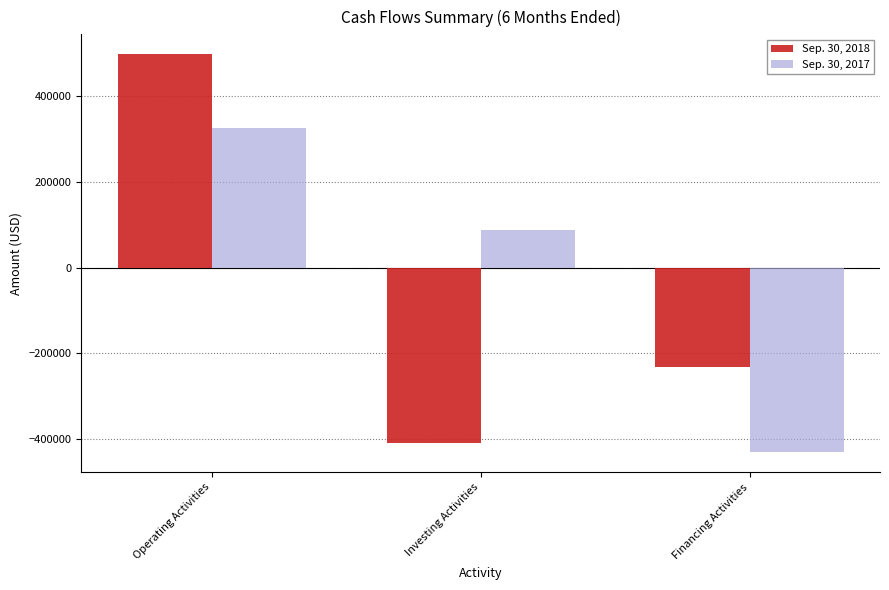

At which label does Sep. 30, 2018 reach its minimum?

Investing Activities